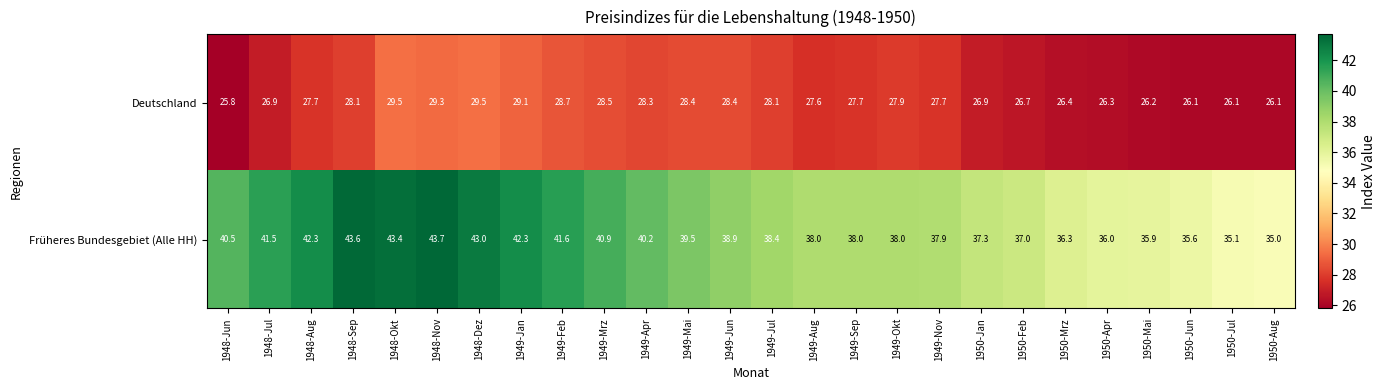

What is the difference between the Deutschland values at 1949-Apr and 1950-Mai?

2.1